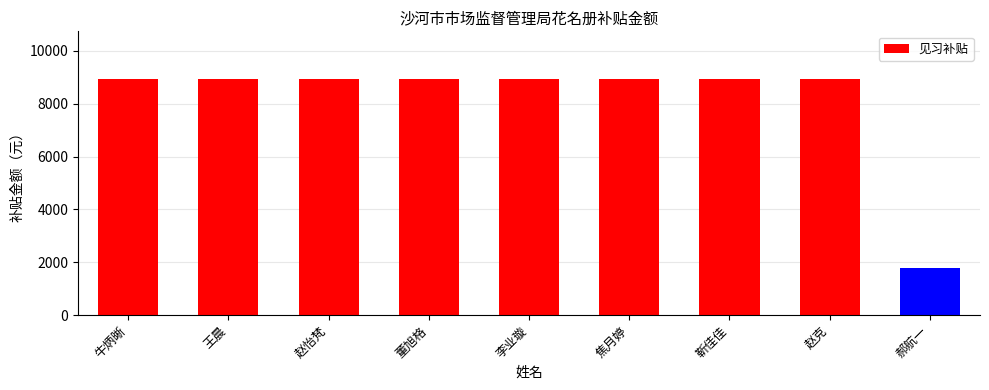

Read the value at 董旭格.

8950